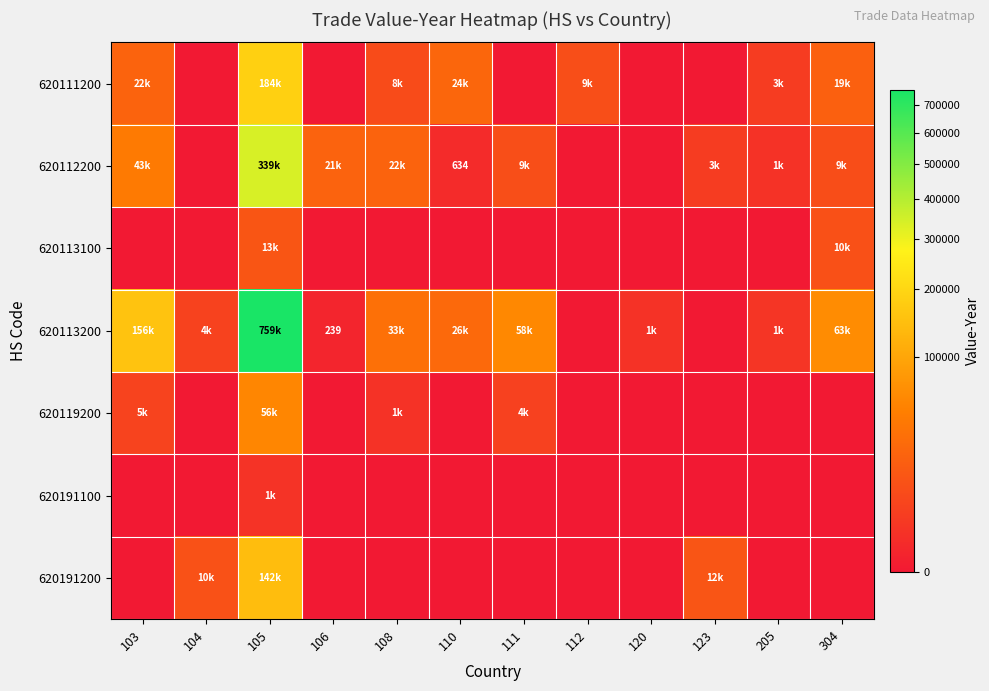

At which category is the sum across all series the highest?

105